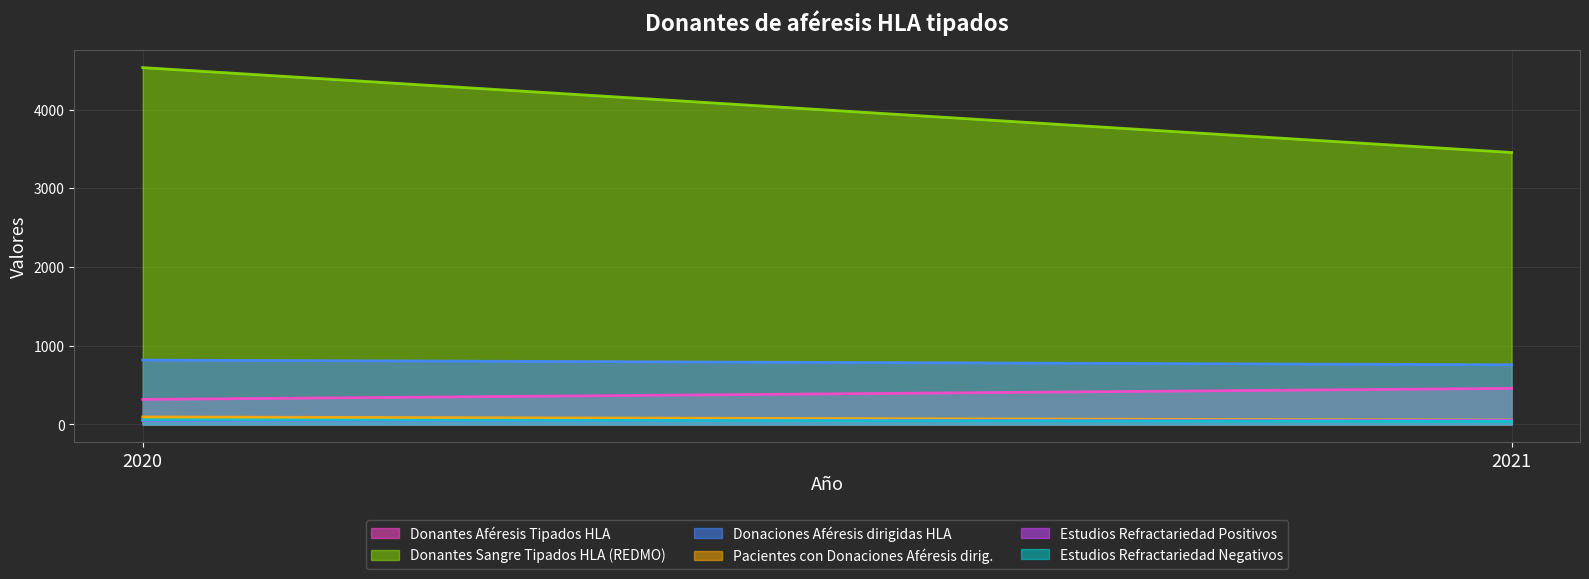

The value of Donantes Aféresis Tipados HLA at 2021 is 458. True or false?

True